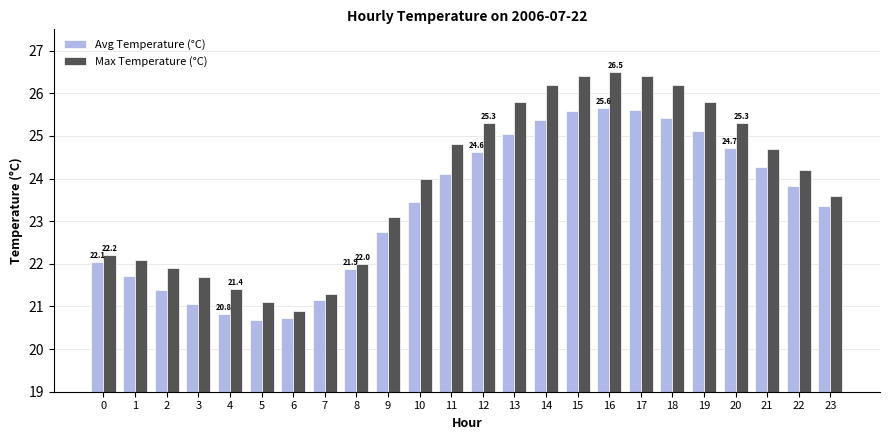

What is the difference between the highest and lowest values at 21?

0.4